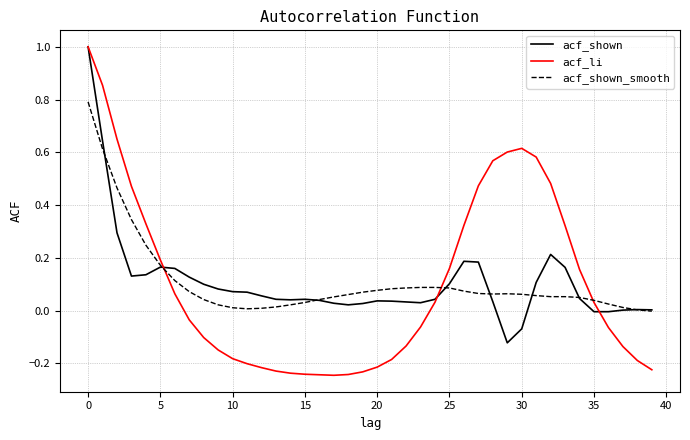

What is the maximum value shown in the chart?

1.0